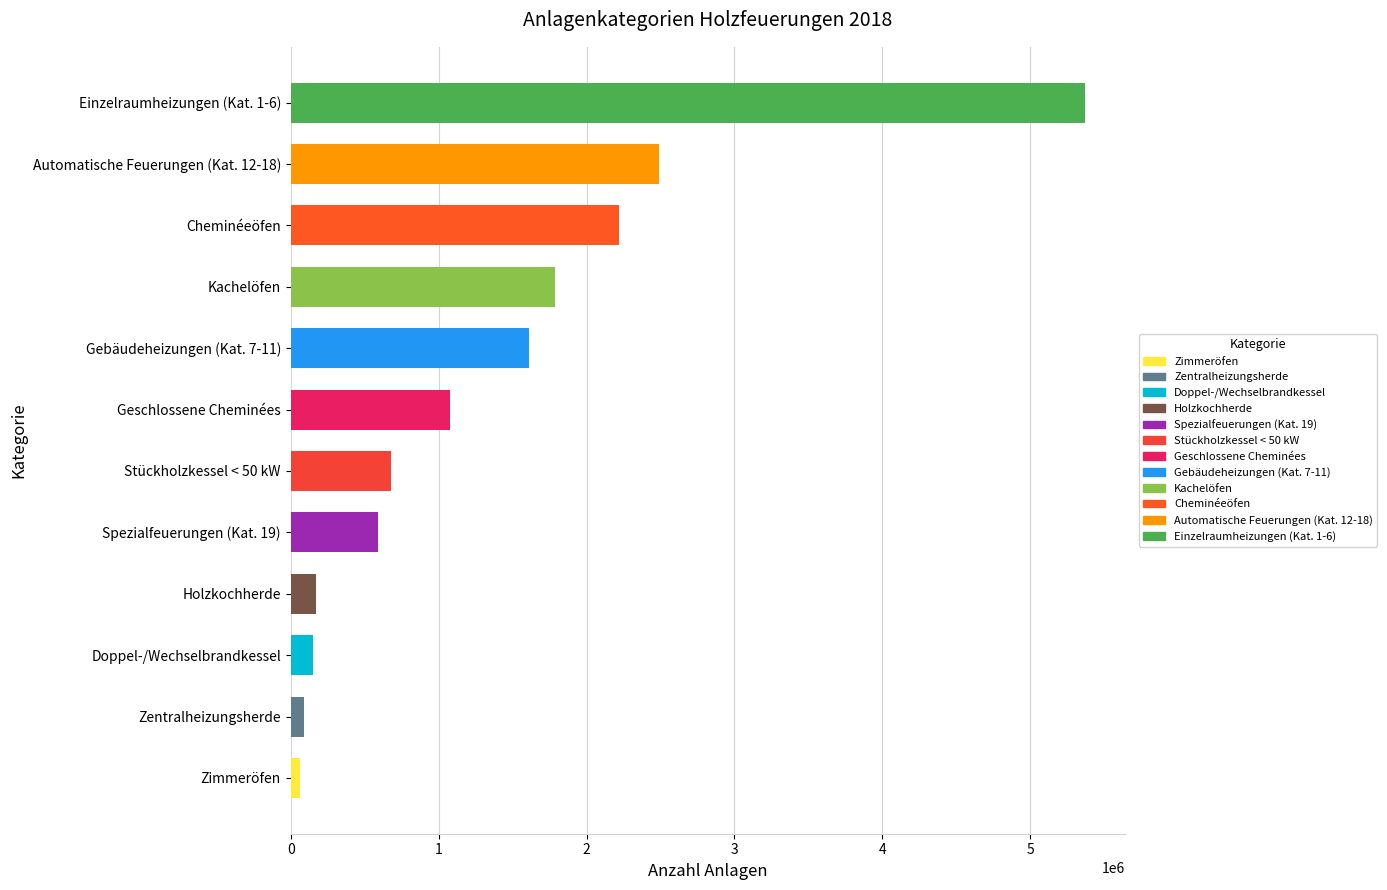

Read the value at Kachelöfen.

1789763